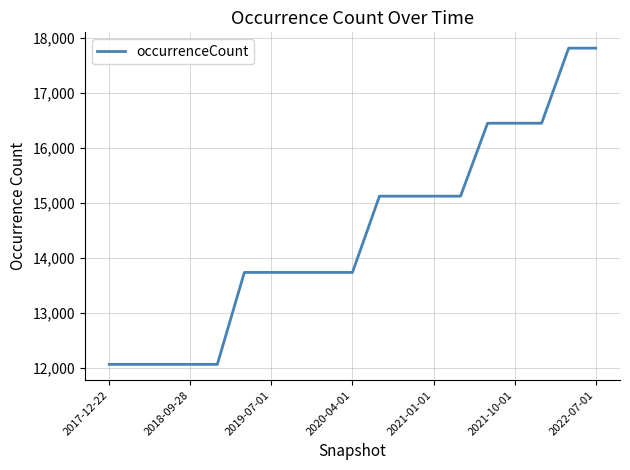

What is the greatest value displayed?

17817